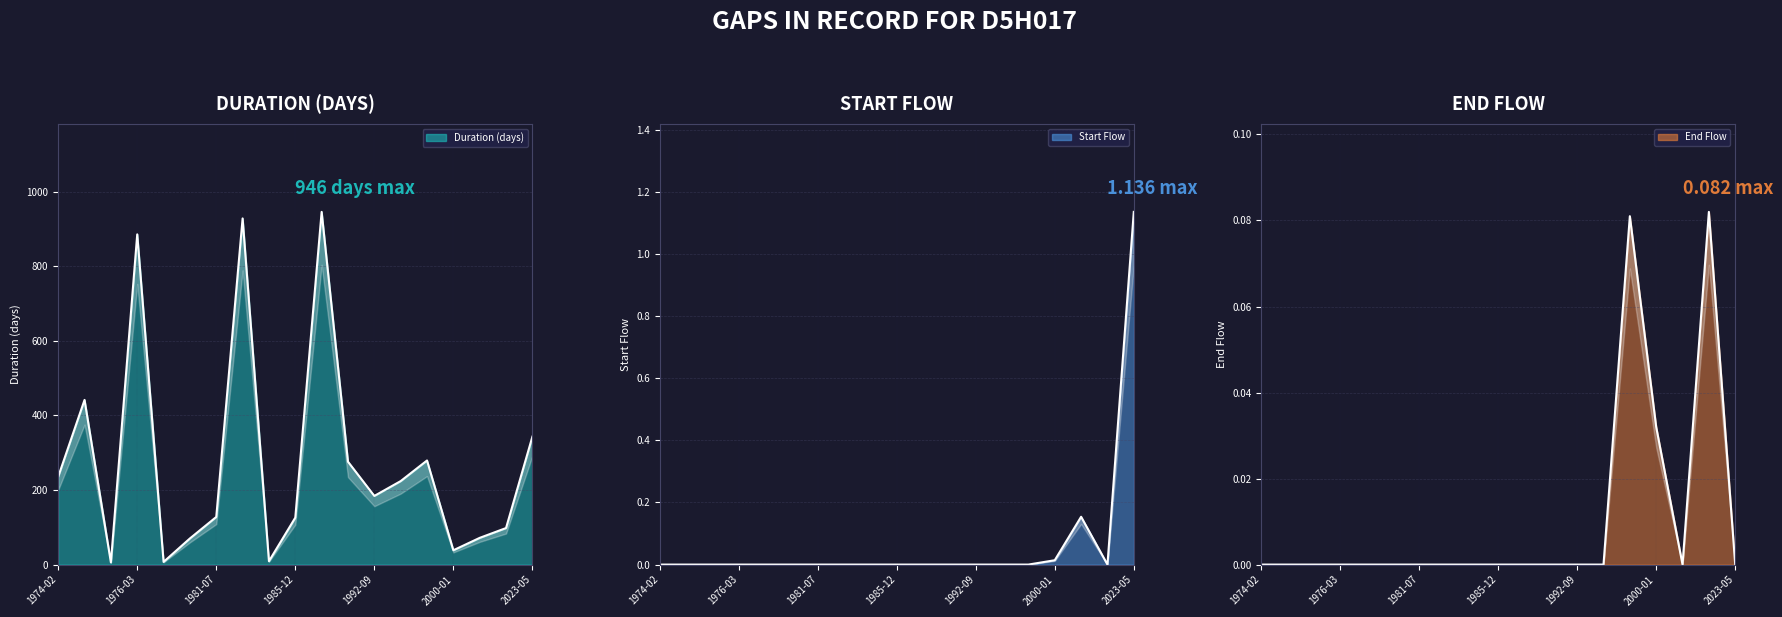

Where is Start Flow line nearest to the value 0?

1974-02